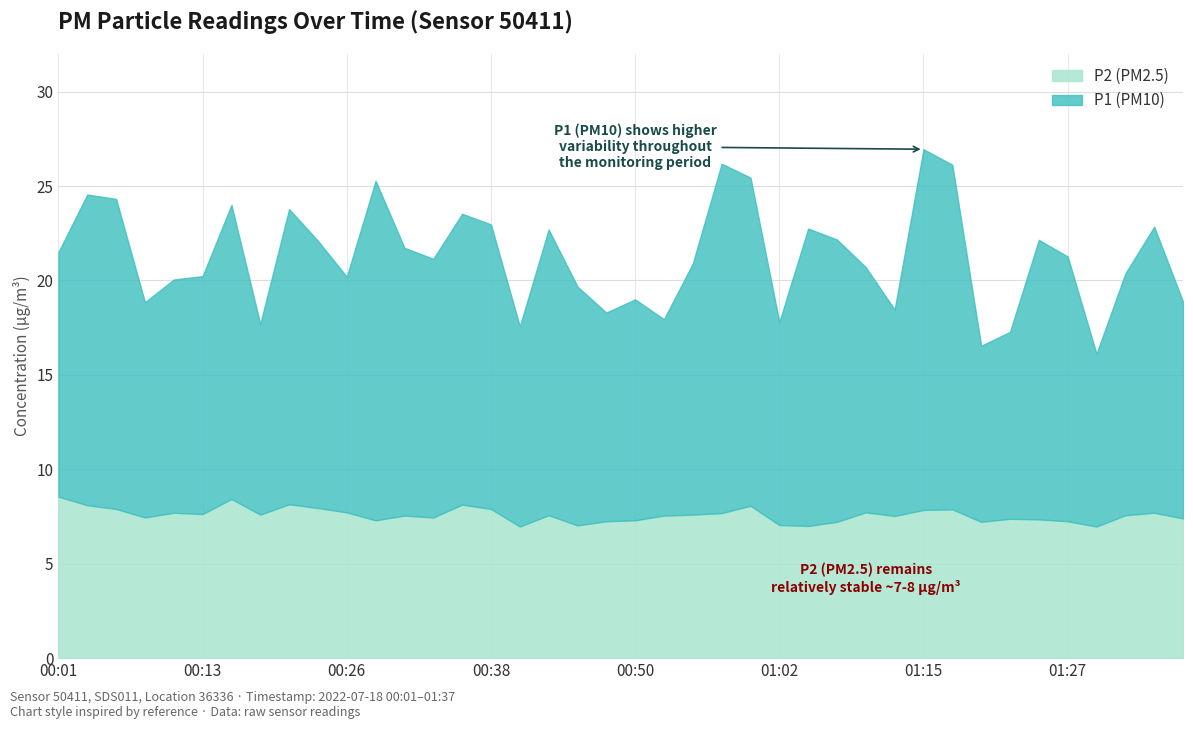

Which series has the largest total across all categories?

P1